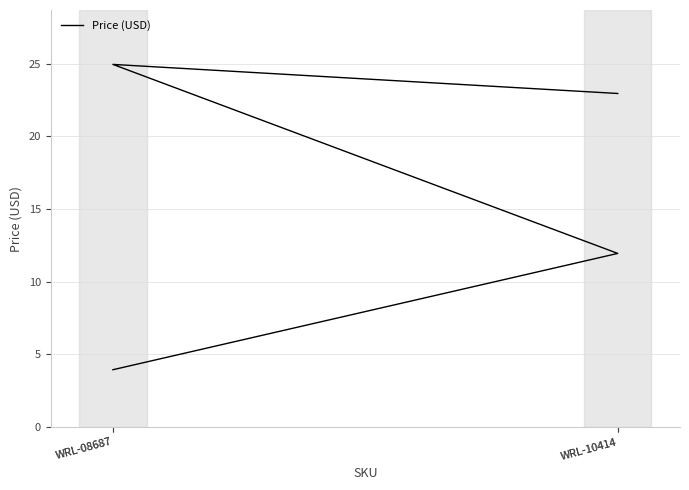

What is the ratio of the value at WRL-08687 to the value at WRL-10414?

2.1